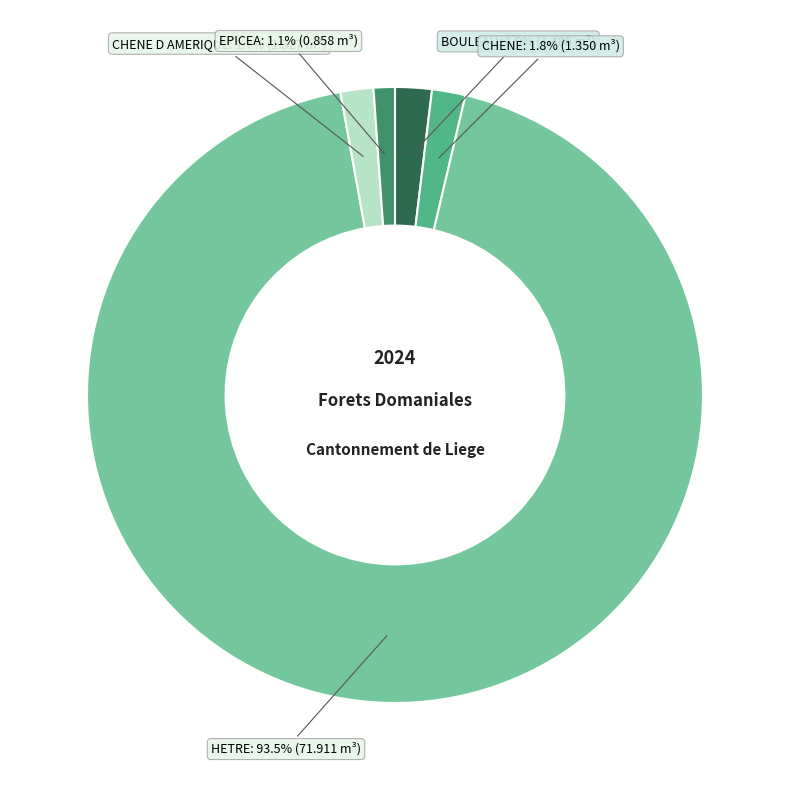

Which category has the smallest portion of the pie?

EPICEA